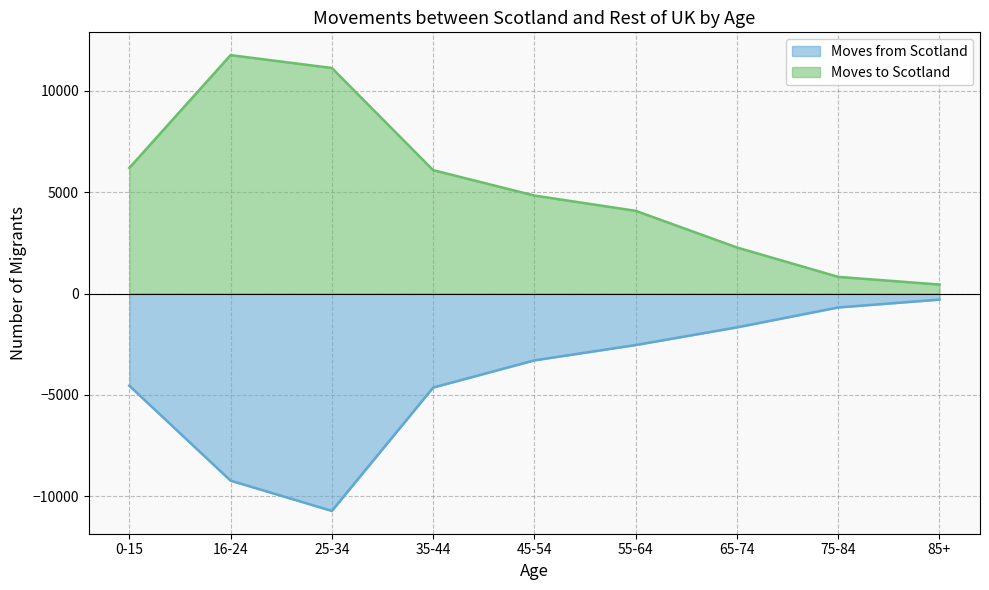

How many values in the Moves from Scotland series exceed -3300?

4